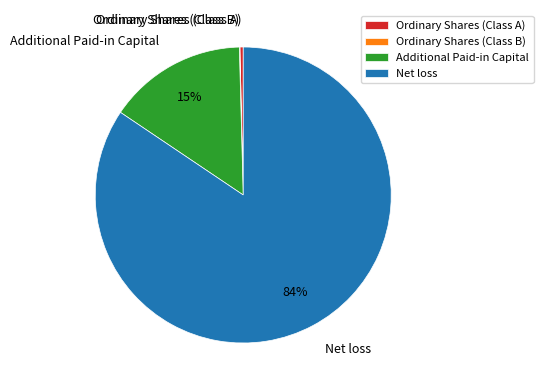

Which has a higher value, Ordinary Shares (Class A) or Additional Paid-in Capital?

Additional Paid-in Capital